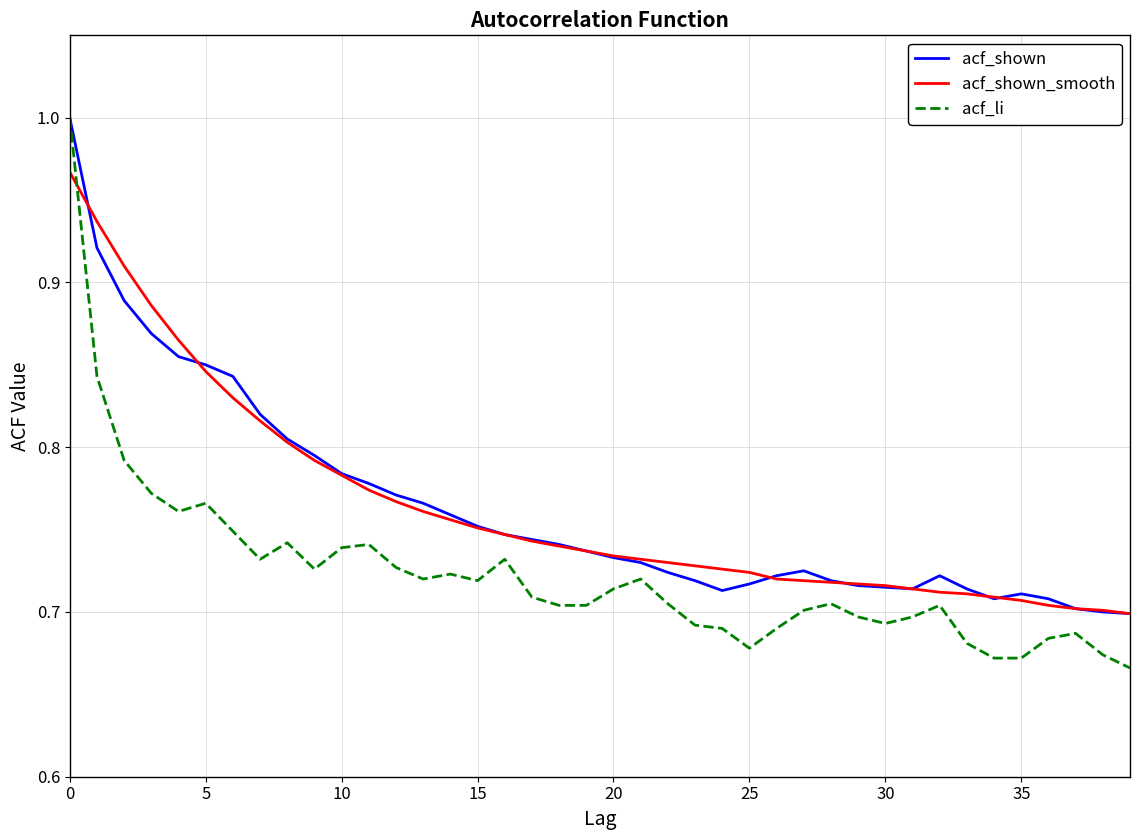

How many distinct data groups are displayed?

3